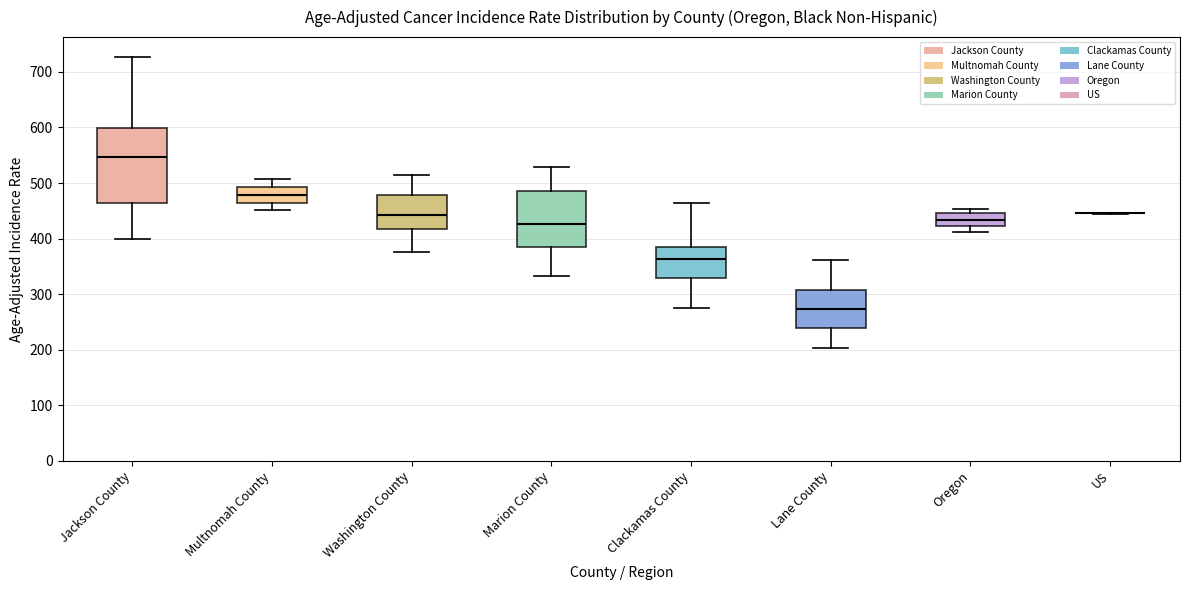

Reading left to right, read every box against the y-axis: the position of its median line, the range the box covers, and the ends of its whiskers. The values are not printed on the chart, so give them approximately, as read against the axis.

Jackson County: median 550, box 460 to 600, whiskers 400 to 730
Multnomah County: median 480, box 460 to 490, whiskers 450 to 510
Washington County: median 440, box 420 to 480, whiskers 380 to 520
Marion County: median 430, box 390 to 490, whiskers 330 to 530
Clackamas County: median 360, box 330 to 380, whiskers 280 to 460
Lane County: median 270, box 240 to 310, whiskers 200 to 360
Oregon: median 430, box 420 to 450, whiskers 410 to 450 (just above the box's upper edge)
US: box collapsed to a line at 450, whiskers 440 to 450